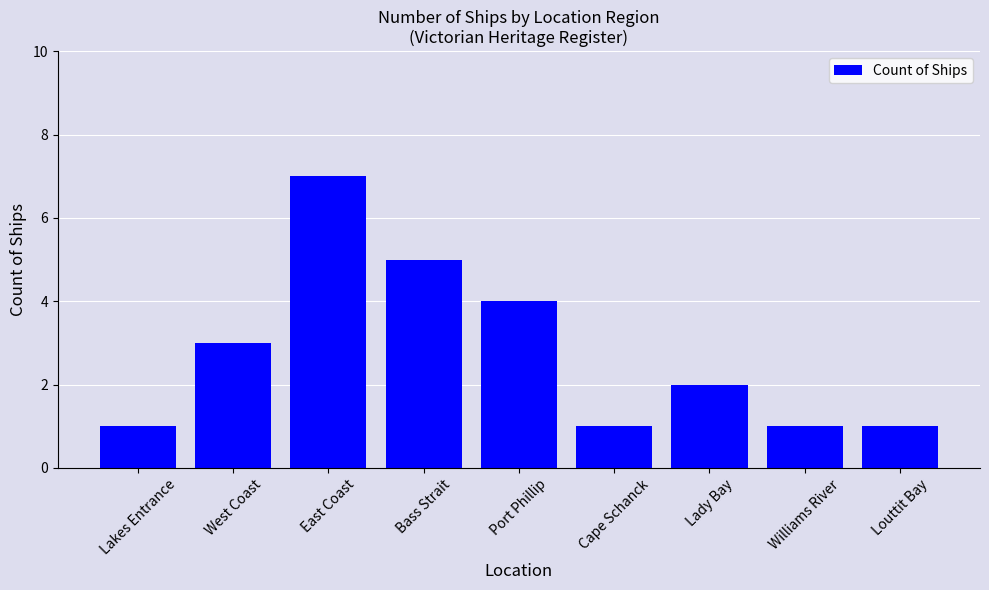

Approximately how many times larger is the value at Bass Strait compared to Lakes Entrance?

5.0